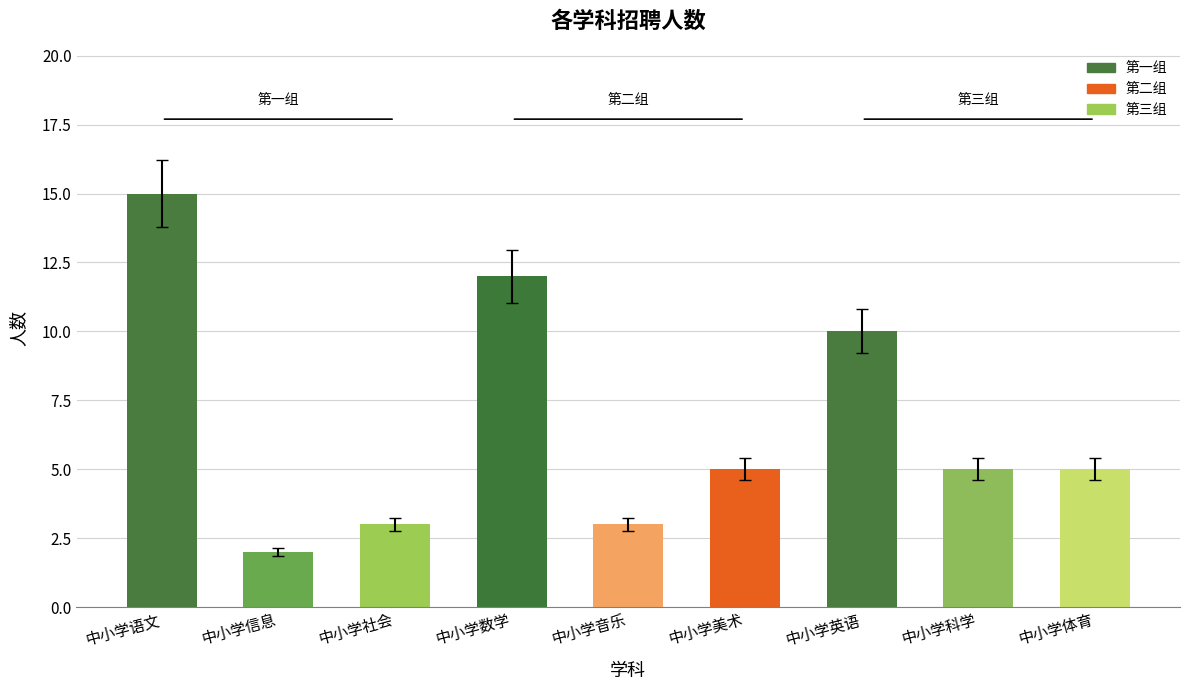

At which label does the data first exceed 5?

中小学语文